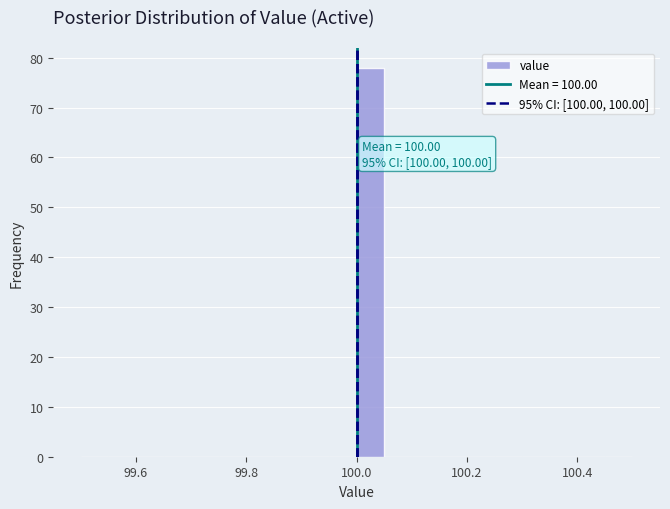

Around what value on the x-axis is the tallest bar? Give the approximate position of its centre, as read against the axis.

100.02